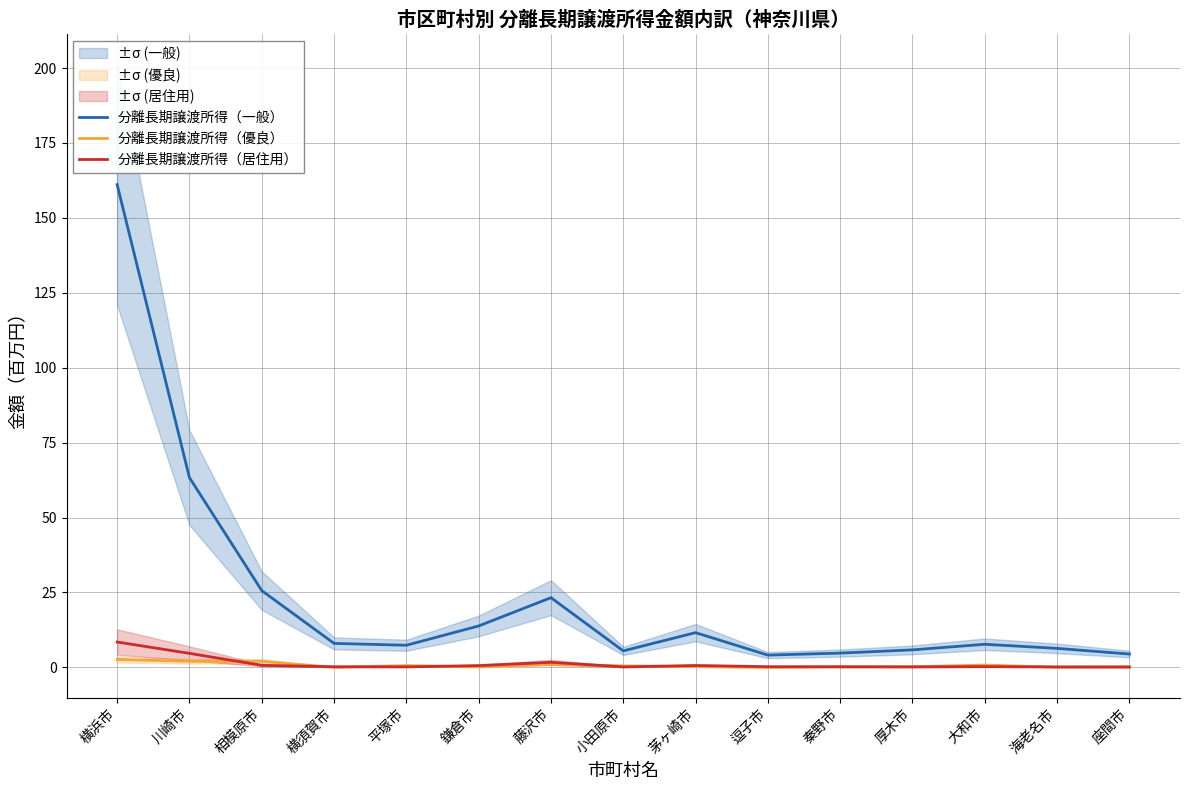

Is it true that 分離長期譲渡所得（優良） equals 0.1 at 横須賀市?

False